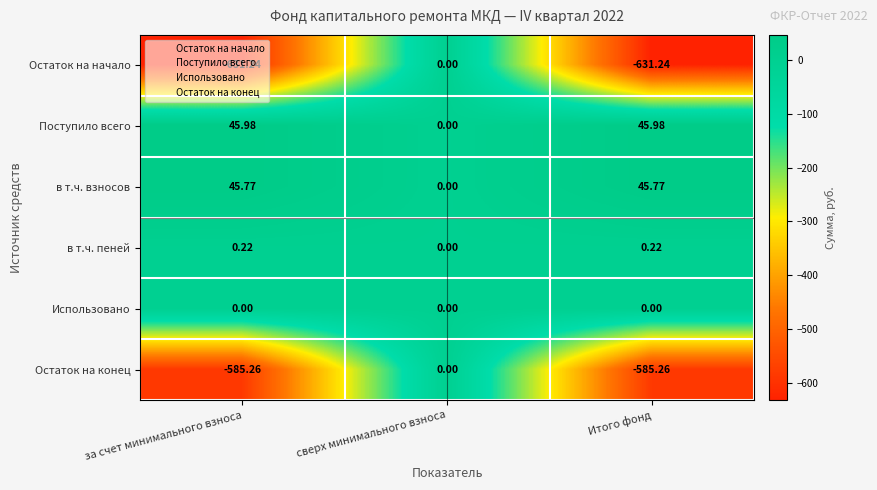

Where is в т.ч. взносов nearest to the value 22?

сверх минимального взноса